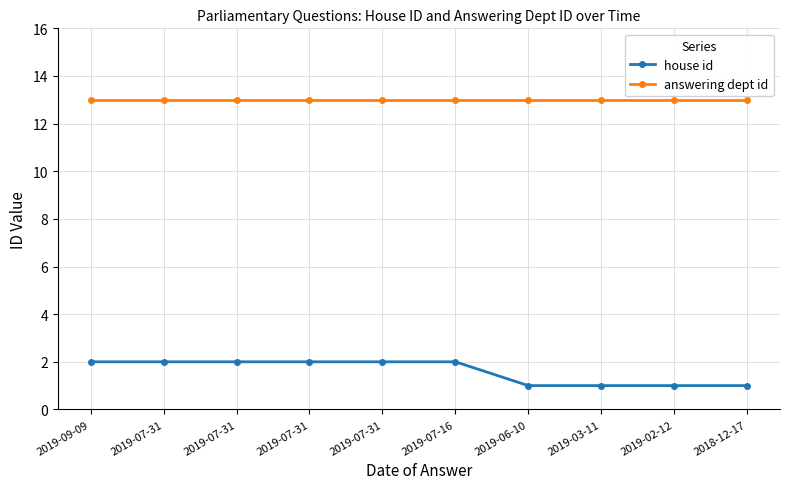

What is the average value of the house id series?

2